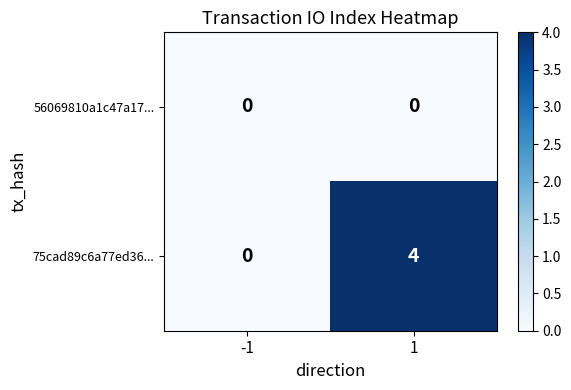

Reading left to right, transcribe all the data shown in this chart.

56069810a1c47a17...: -1=0	1=0
75cad89c6a77ed36...: -1=0	1=4